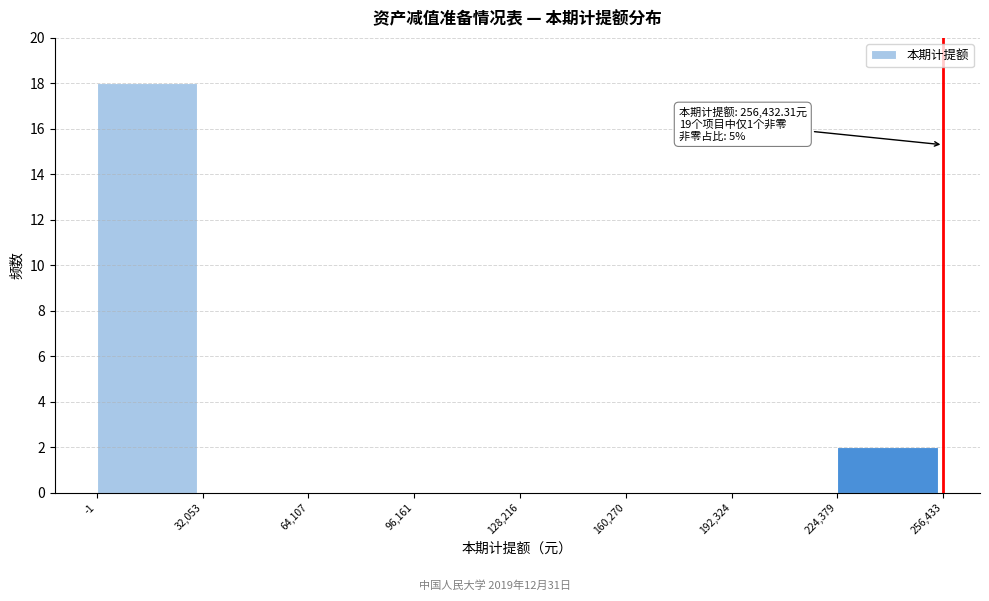

Which range on the x-axis has the tallest bar?

-1 to 32,053